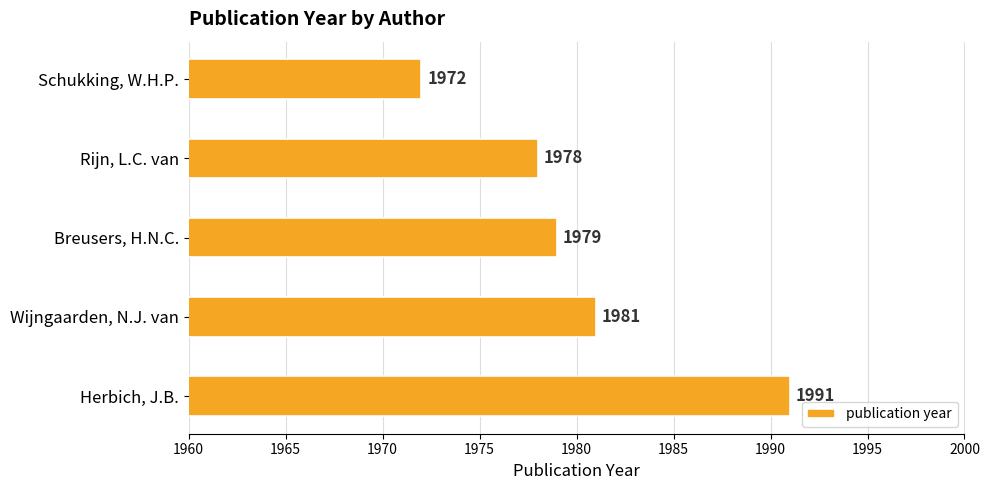

Are the bars grouped side by side (vs. stacked)?

No